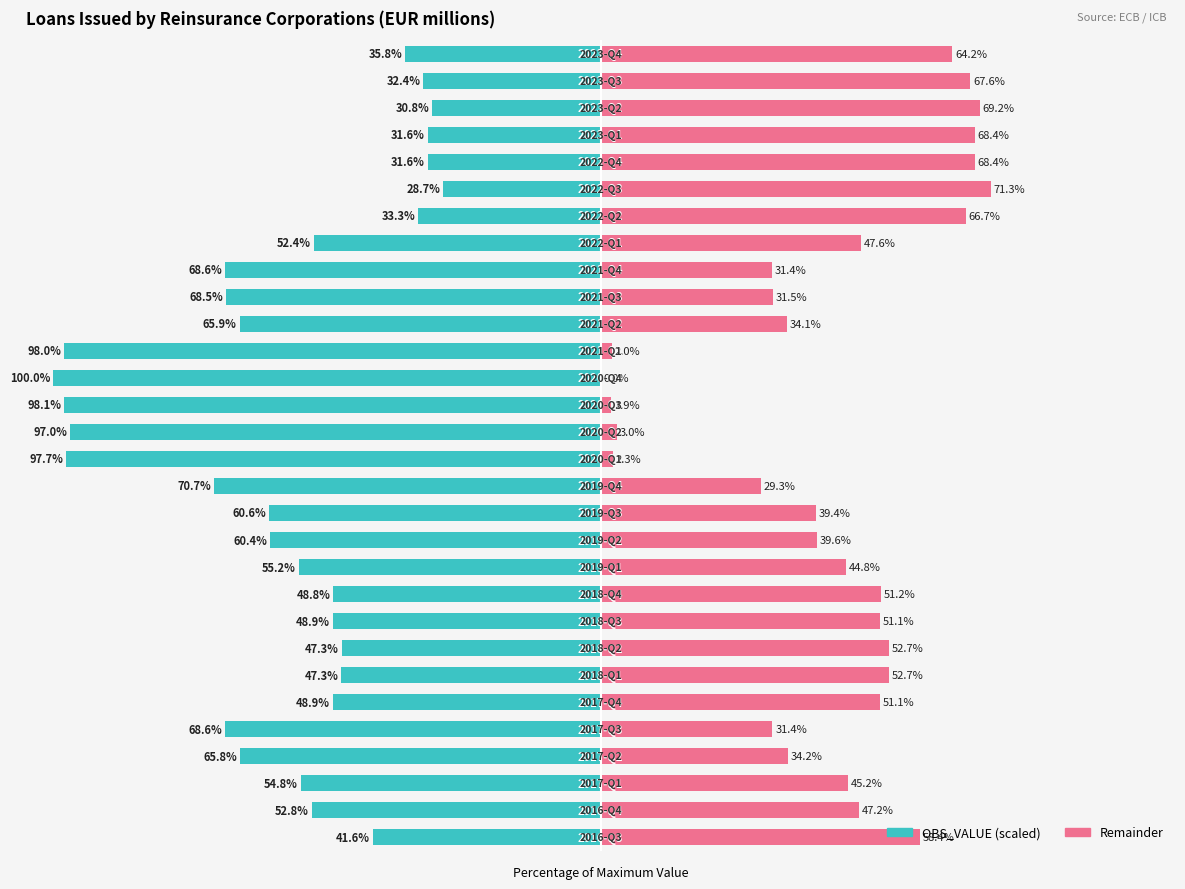

The Remainder (% of max) series shows 95.4 at 23. True or false?

False